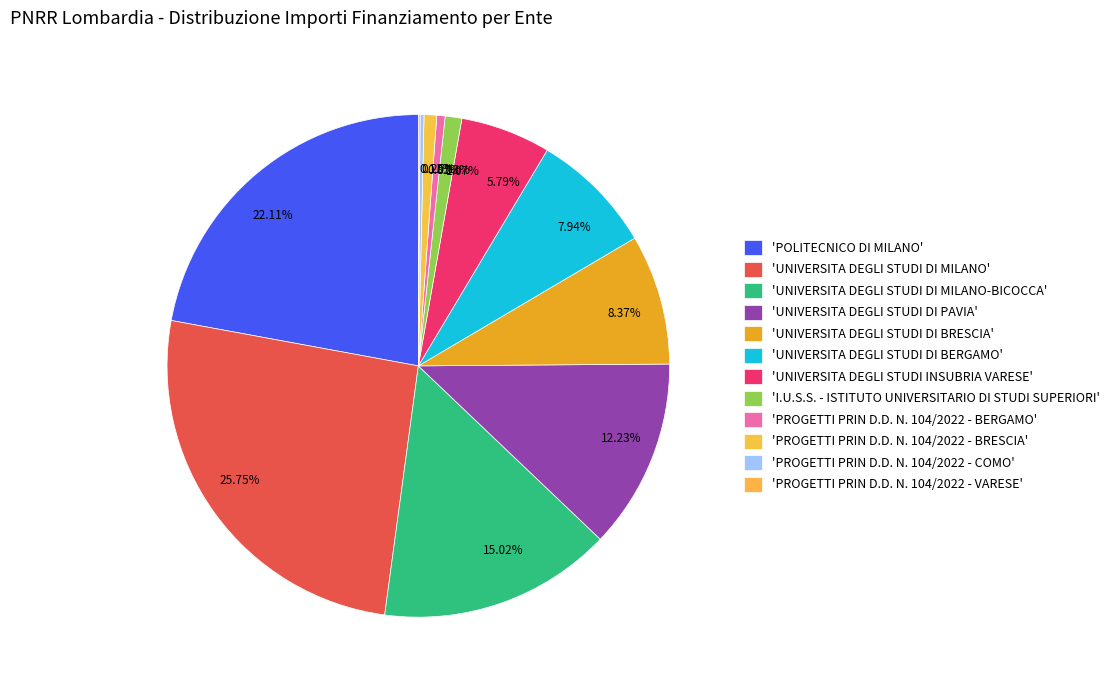

Is there any slice that represents more than half of the pie?

No